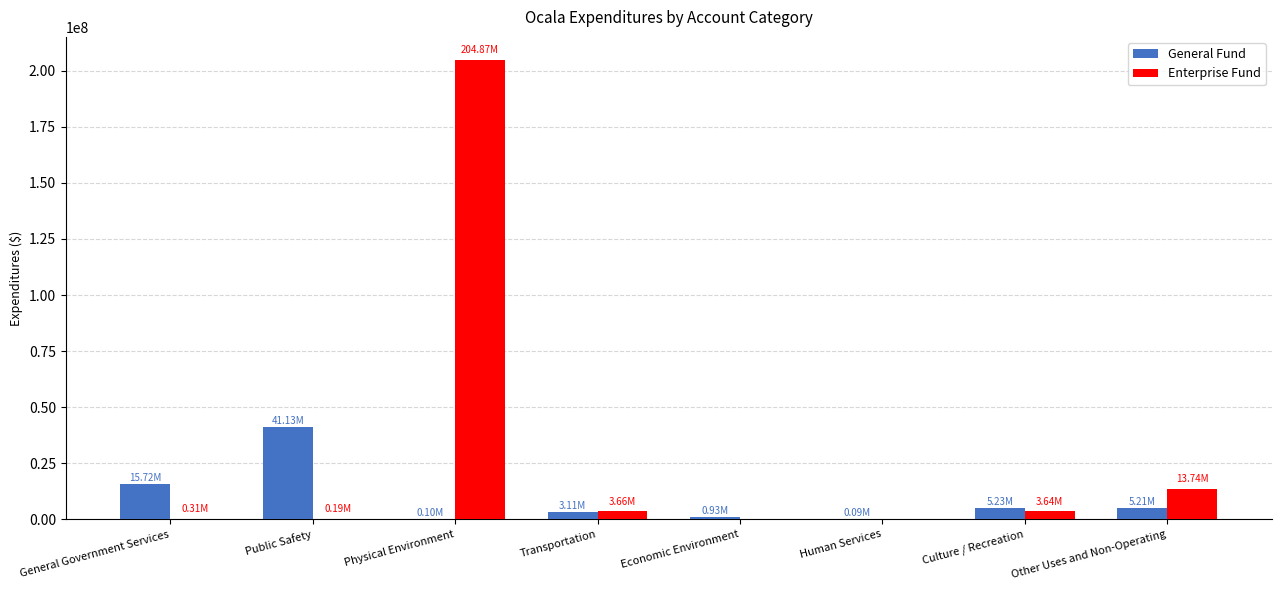

Count the number of data series in this chart.

2